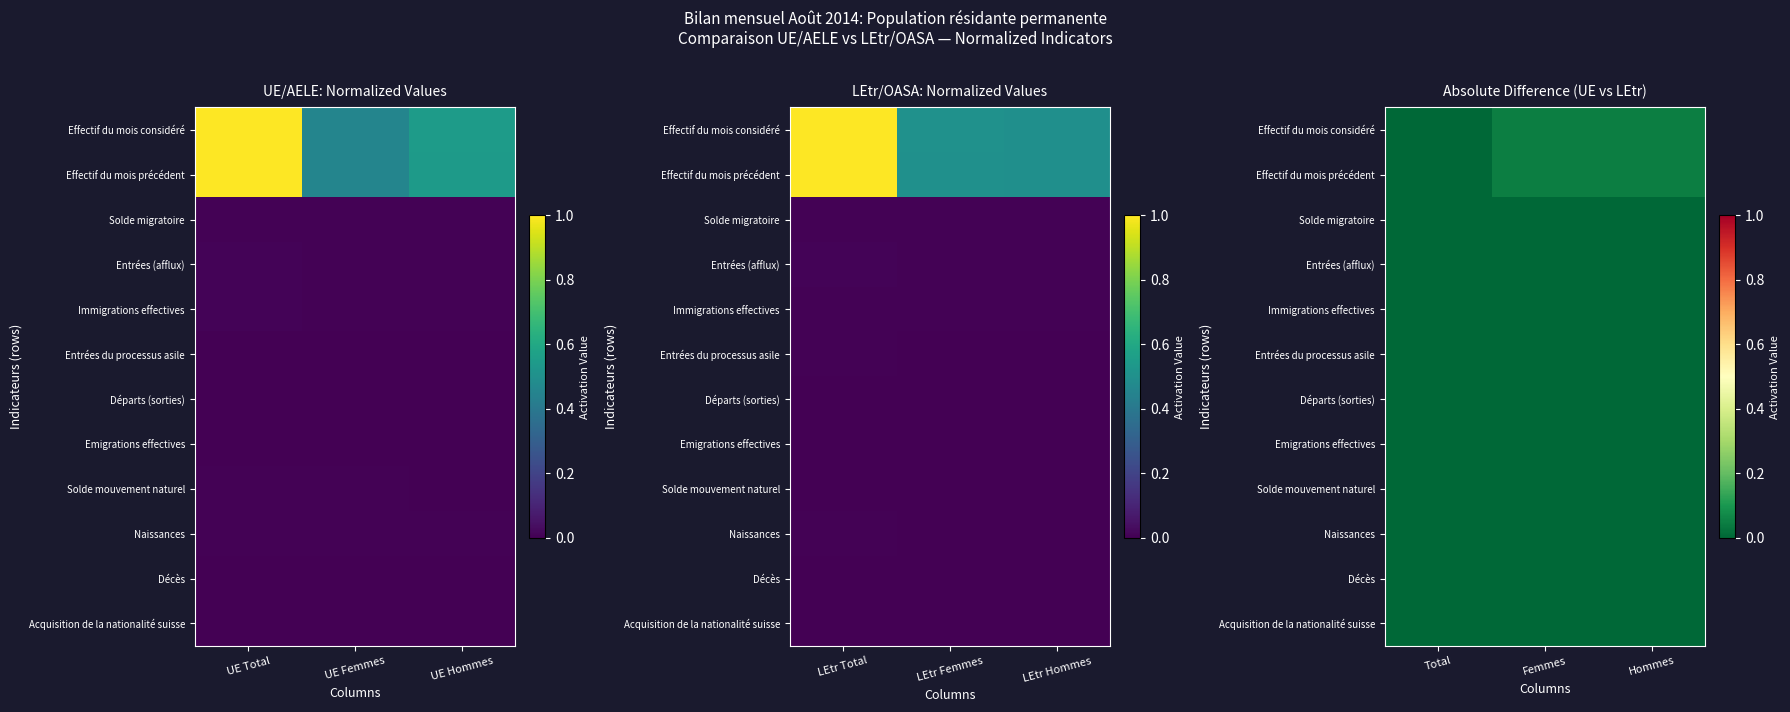

Is the value of Emigrations effectives at Femmes greater than the value of Solde migratoire at Femmes?

No